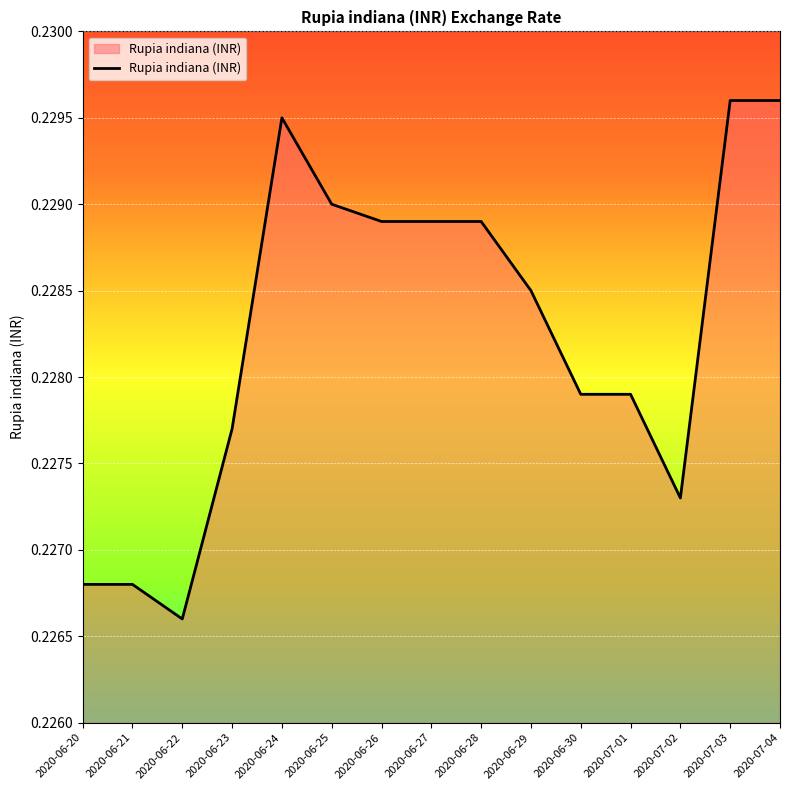

What position from the left is 2020-06-23?

4